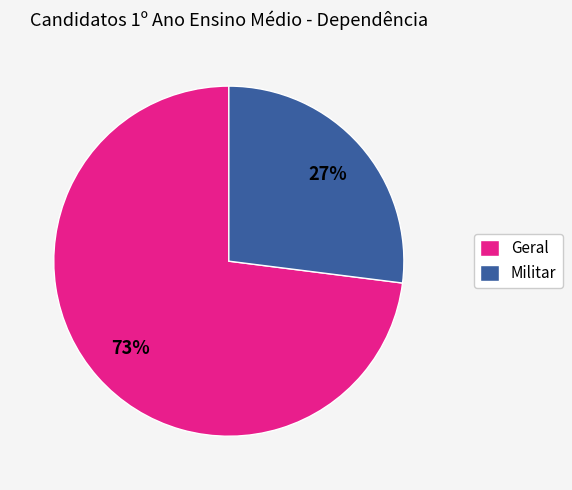

How many slices are in this pie chart?

2